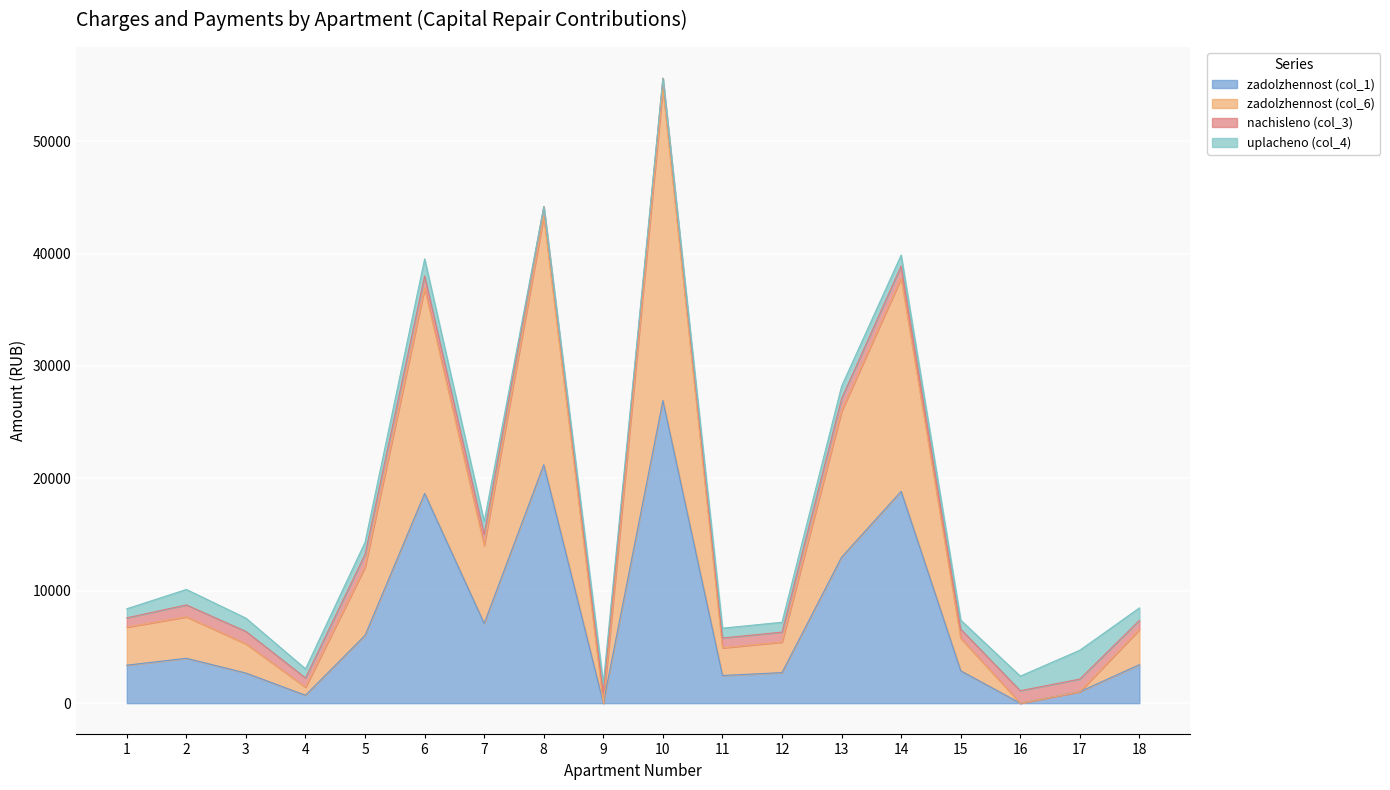

How many positive values does the zadolzhennost (col_1) series have?

16